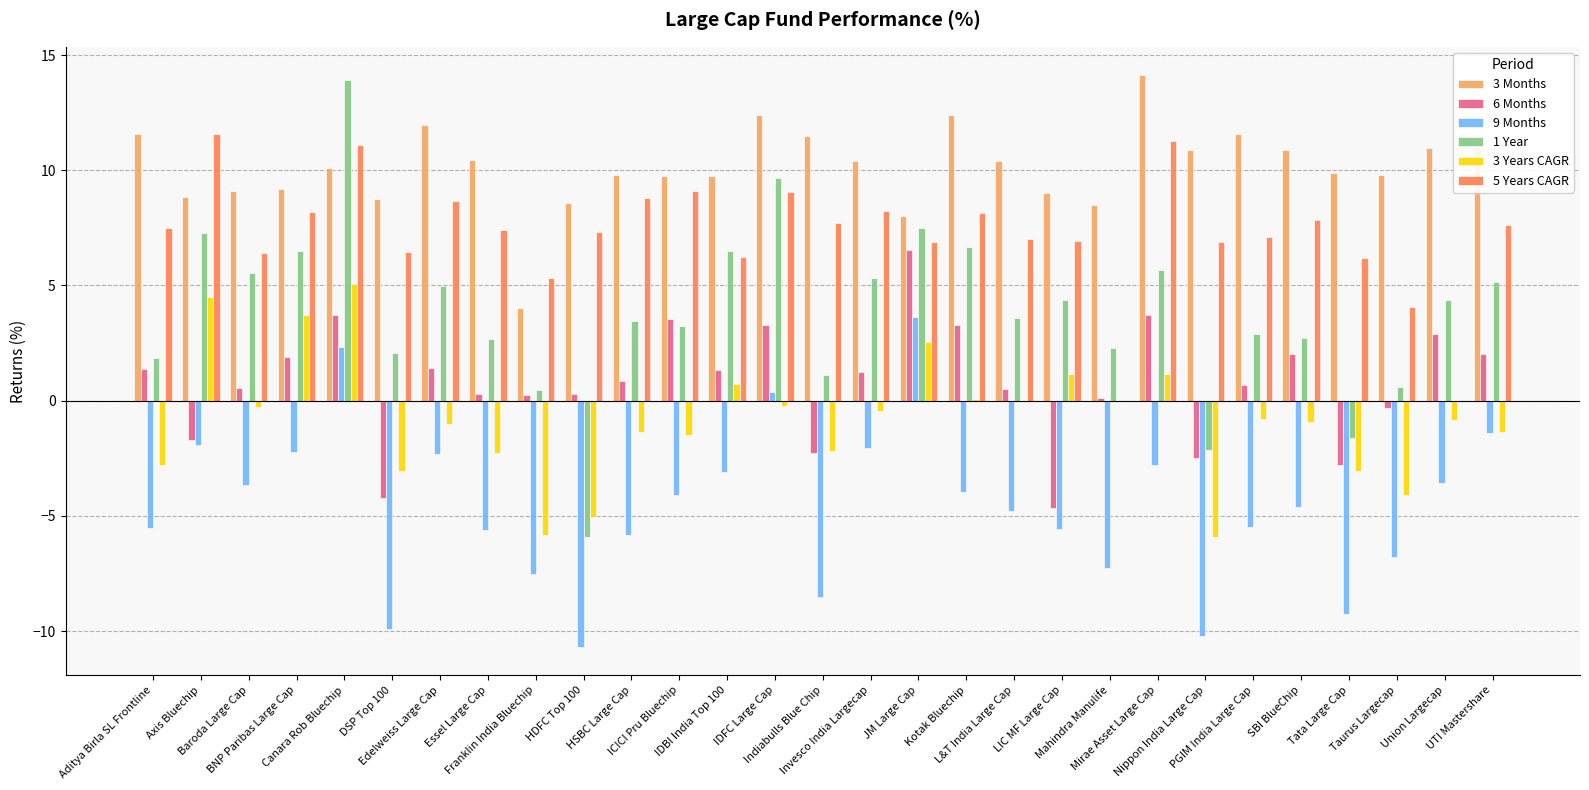

Count the number of data series in this chart.

6